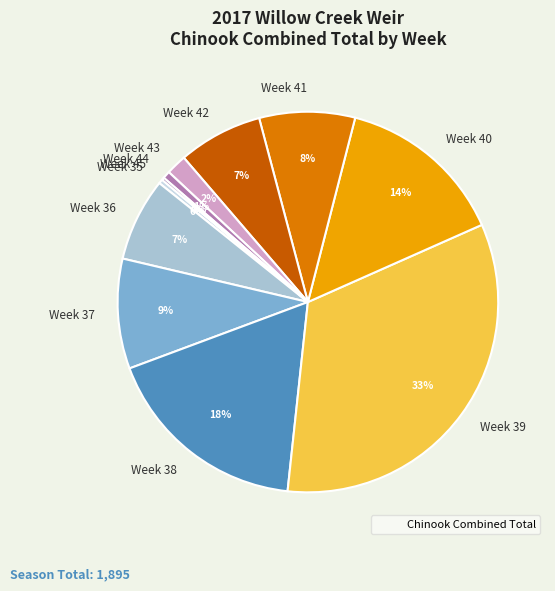

To the nearest percent, what portion does Week 44 represent?

1%